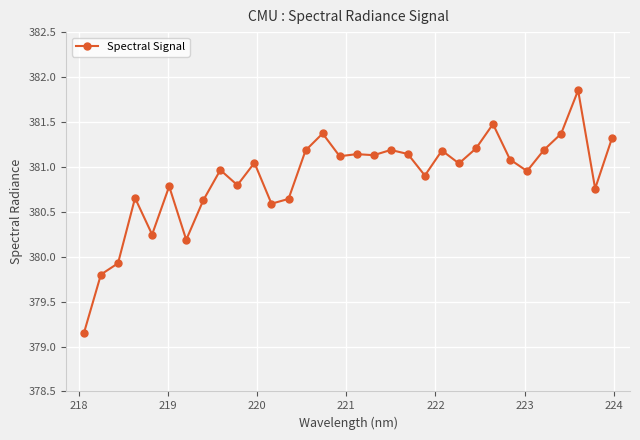

What is the value of the 15th point from the left?

381.4